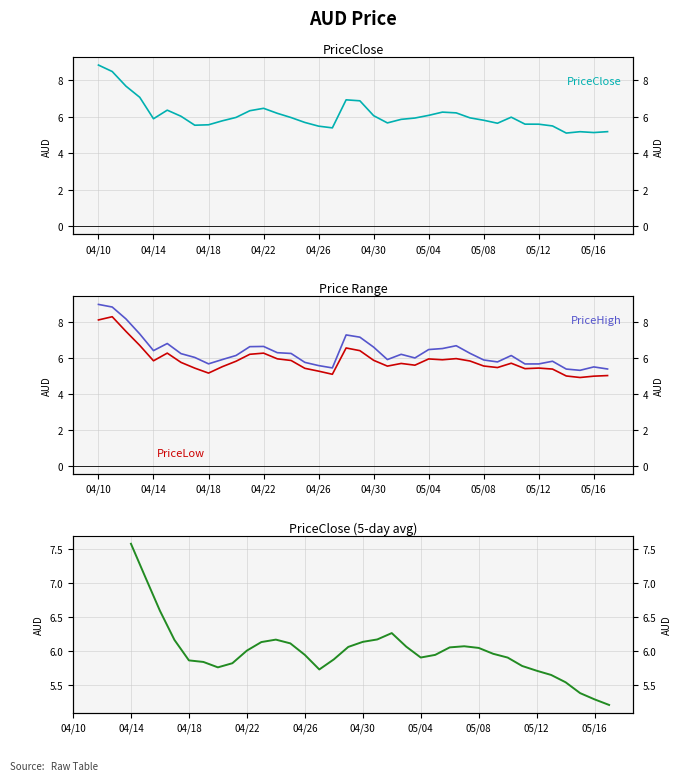

Is it true that PriceHigh equals 10.2 at 04/30?

False